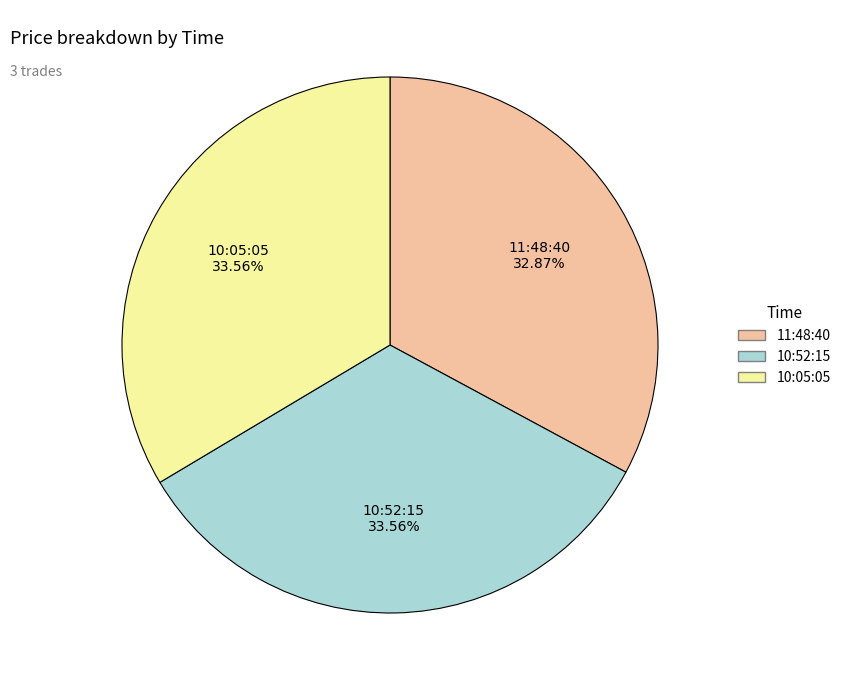

Which has a higher value, 10:52:15 or 11:48:40?

10:52:15